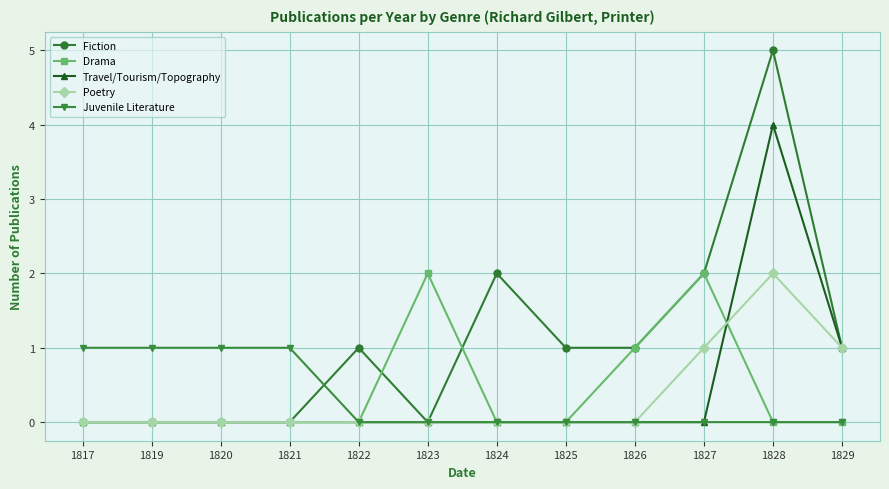

What are all the series names shown in the legend?

Fiction, Drama, Travel/Tourism/Topography, Poetry, Juvenile Literature